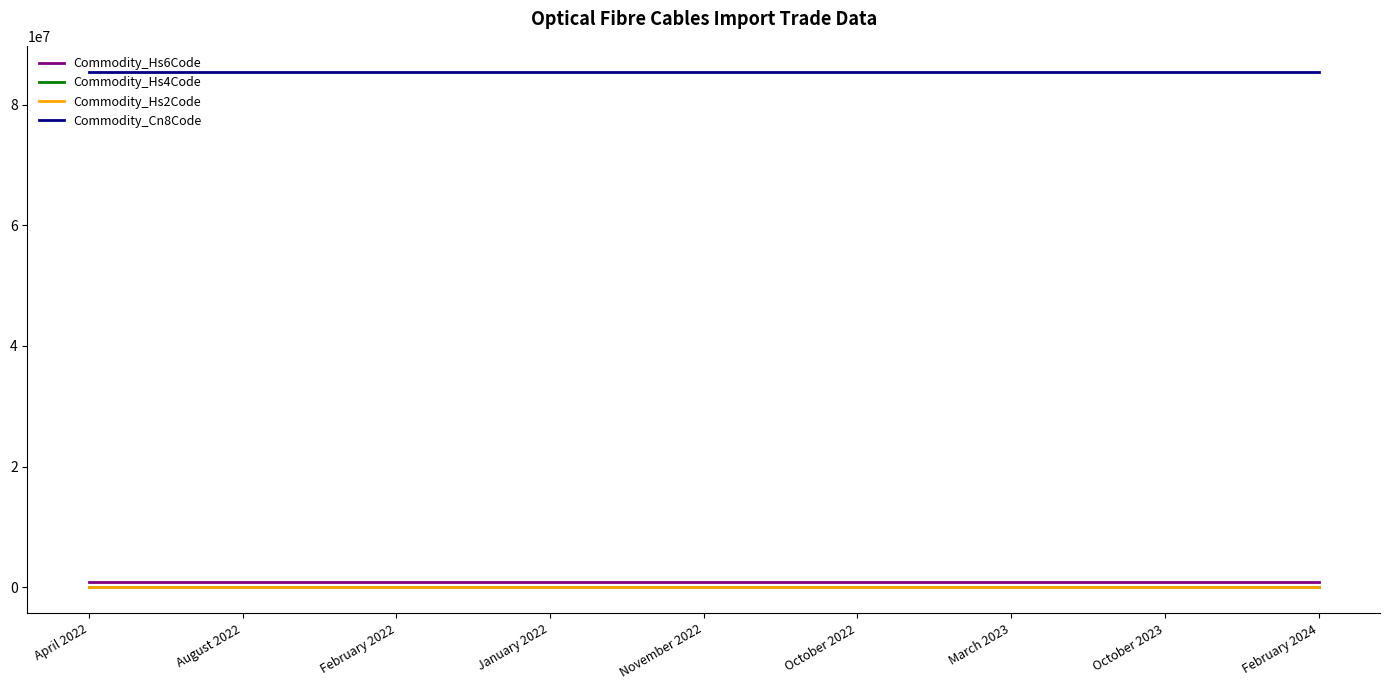

What is the average value of the Commodity_Cn8Code series?

85447000